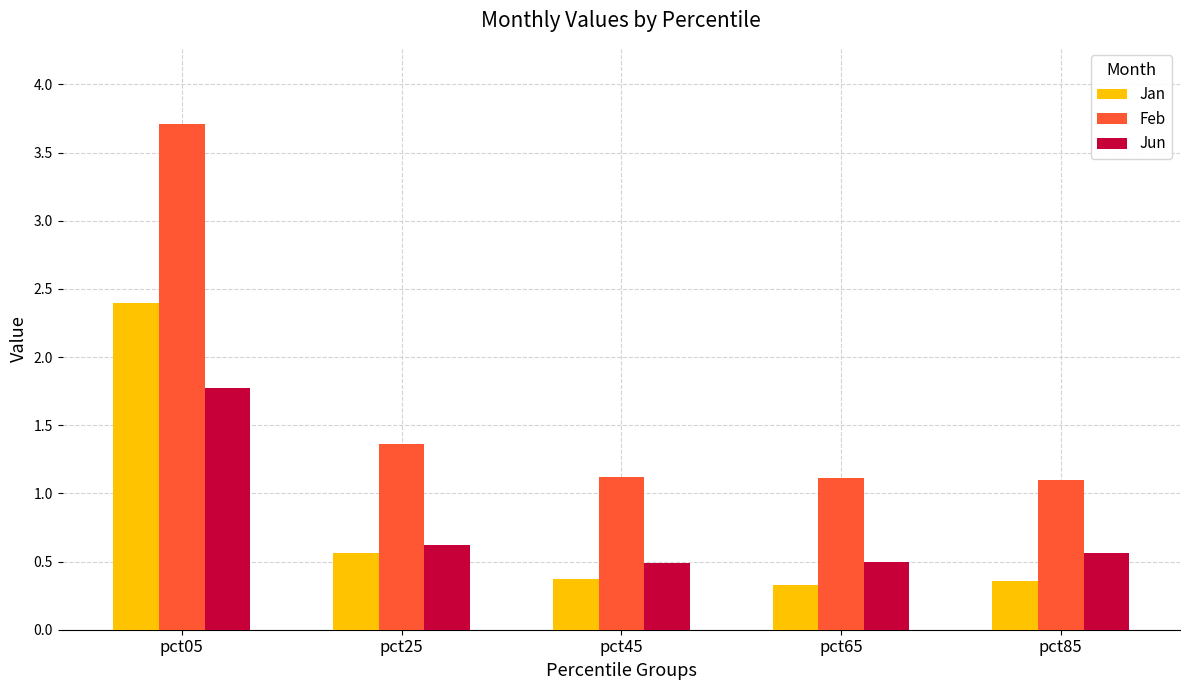

What value does the Jun series have at pct45?

0.5